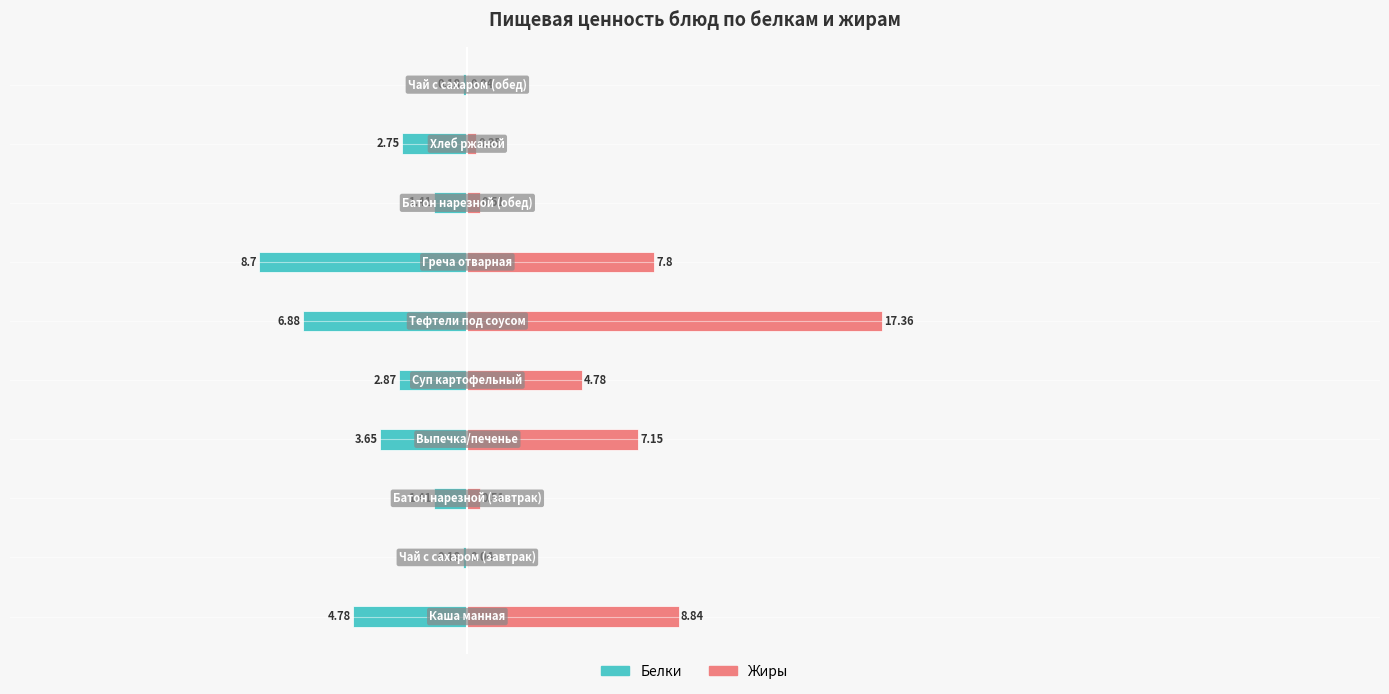

What are all the series names shown in the legend?

Белки, Жиры